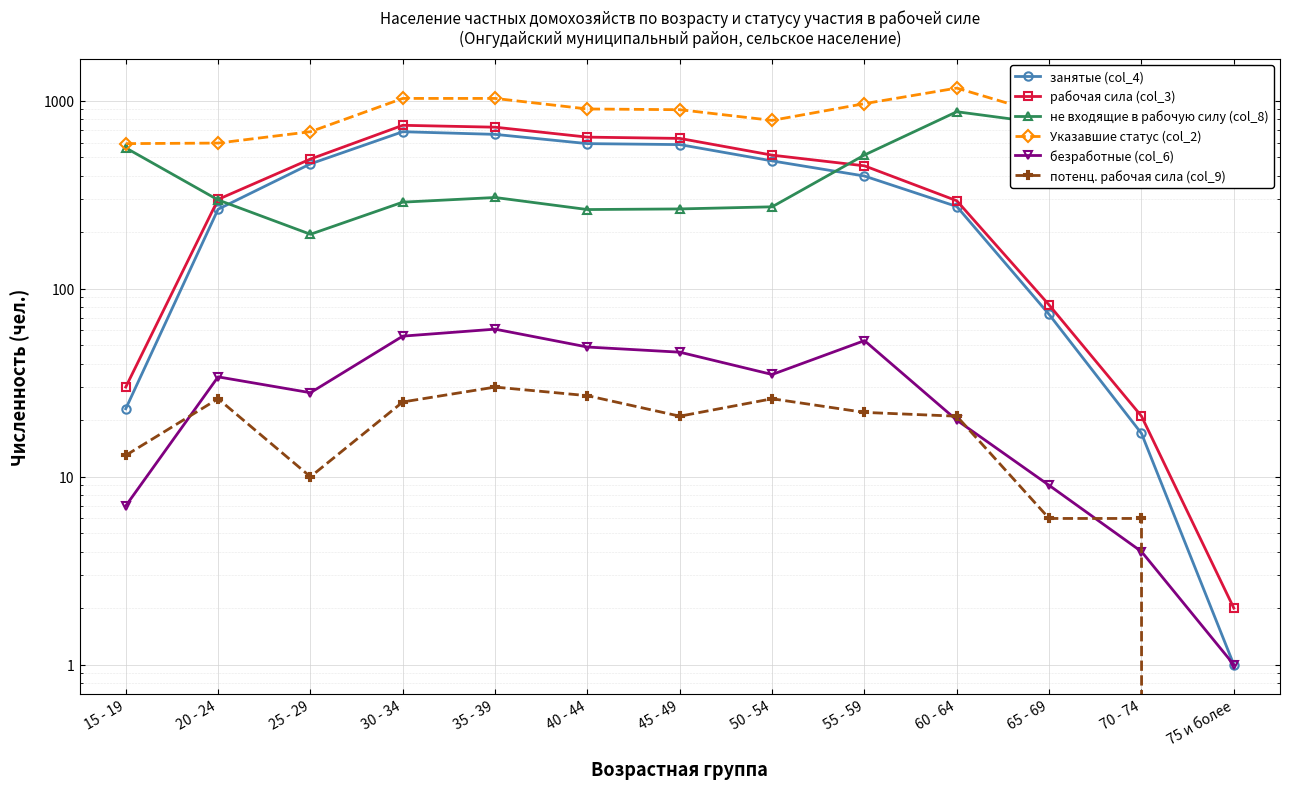

List the labels in order of Указавшие статус (col_2) value, smallest first.

70 - 74, 75 и более, 15 - 19, 20 - 24, 25 - 29, 50 - 54, 65 - 69, 45 - 49, 40 - 44, 55 - 59, 30 - 34, 35 - 39, 60 - 64